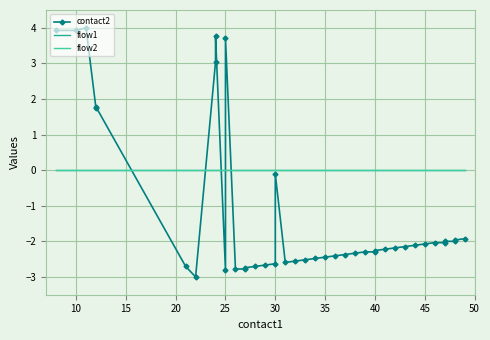

The flow1 series shows 0.0 at 25. True or false?

True